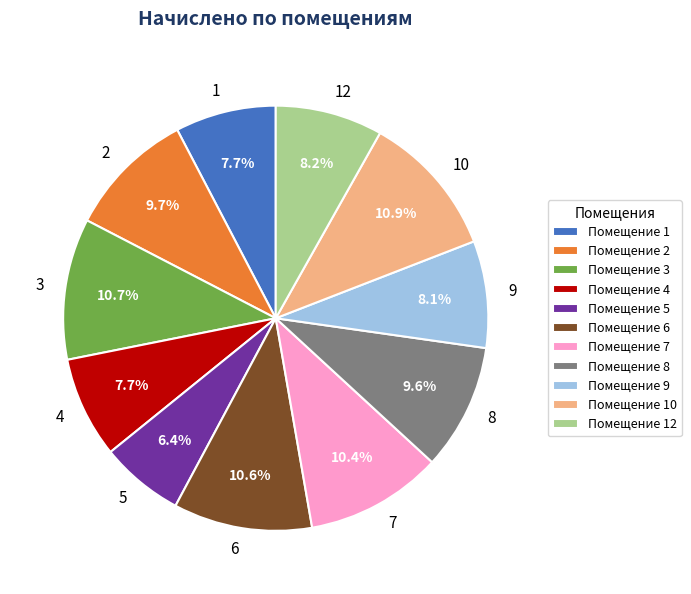

To the nearest percent, what portion does 1 represent?

8%